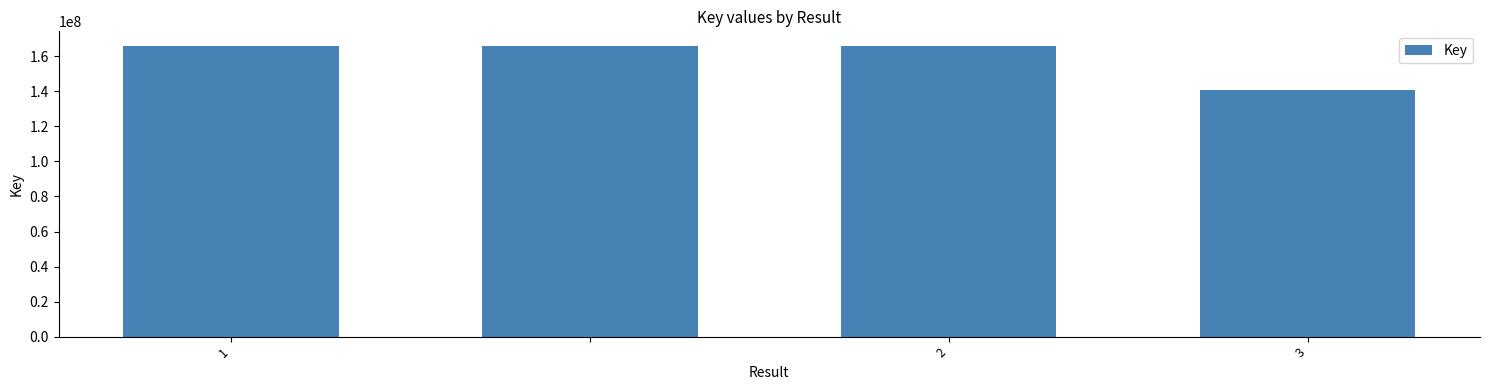

How many values are below 166011684?

1